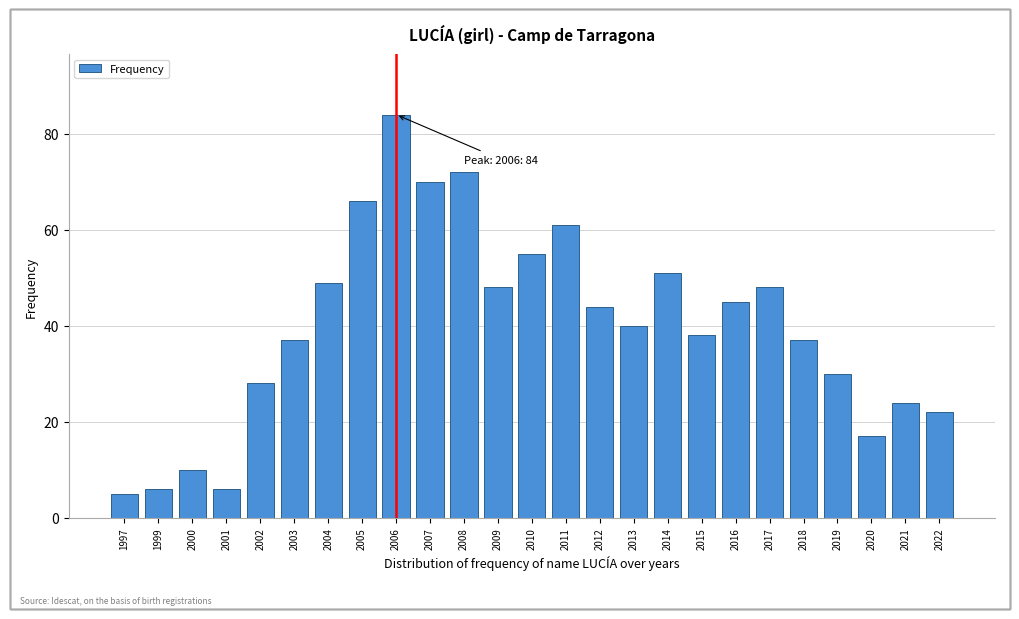

Reading left to right, extract all data points from this chart.

1997=5	1999=6	2000=10	2001=6	2002=28	2003=37	2004=49	2005=66	2006=84	2007=70	2008=72	2009=48	2010=55	2011=61	2012=44	2013=40	2014=51	2015=38	2016=45	2017=48	2018=37	2019=30	2020=17	2021=24	2022=22